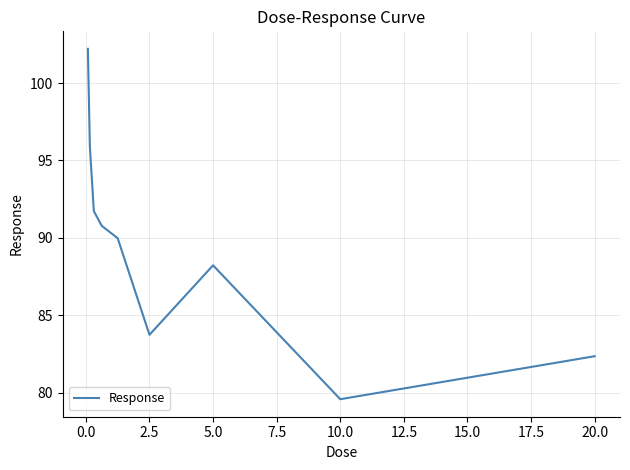

What is the minimum value shown in the chart?

79.6